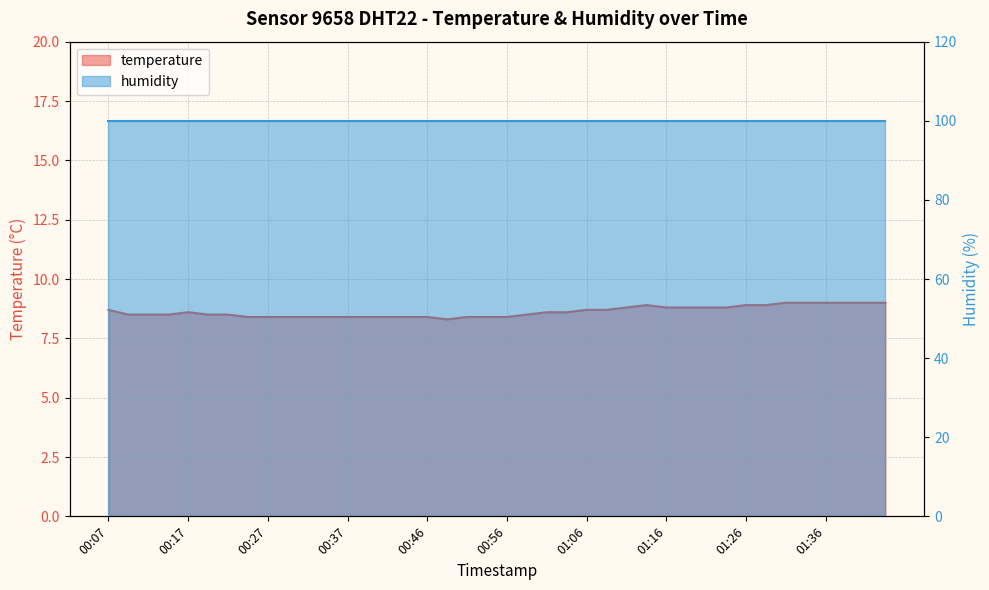

List the labels in order of value, largest first.

01:31, 01:34, 01:36, 01:38, 01:41, 01:46, 01:14, 01:26, 01:29, 01:11, 01:16, 01:19, 01:21, 01:24, 00:07, 01:06, 01:09, 00:17, 01:01, 01:04, 00:09, 00:12, 00:14, 00:19, 00:22, 00:59, 00:24, 00:27, 00:29, 00:32, 00:34, 00:37, 00:39, 00:42, 00:44, 00:46, 00:51, 00:54, 00:56, 00:49